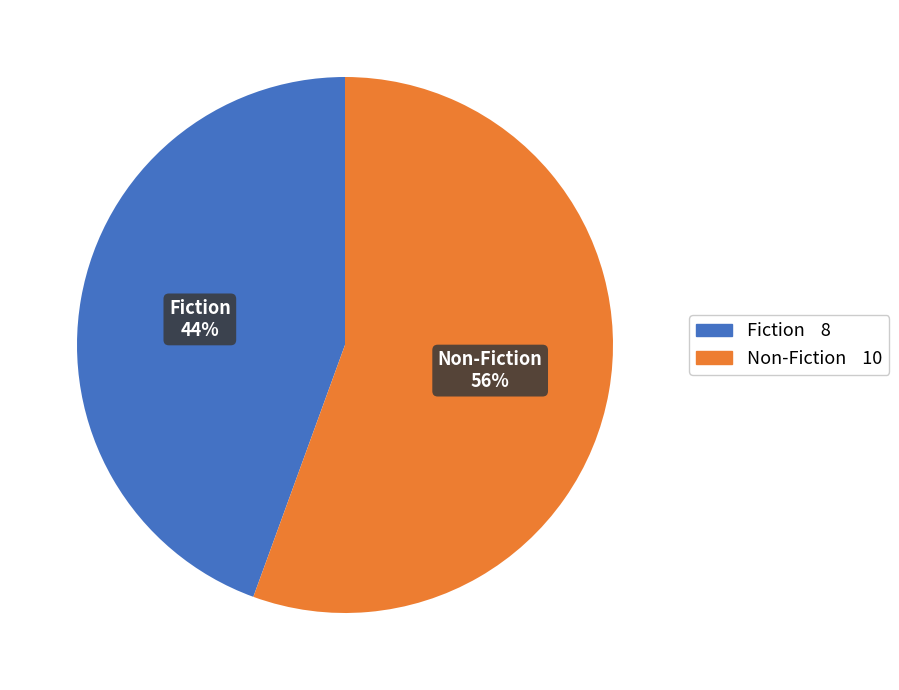

Combined, do Fiction and Non-Fiction account for over 50%?

Yes